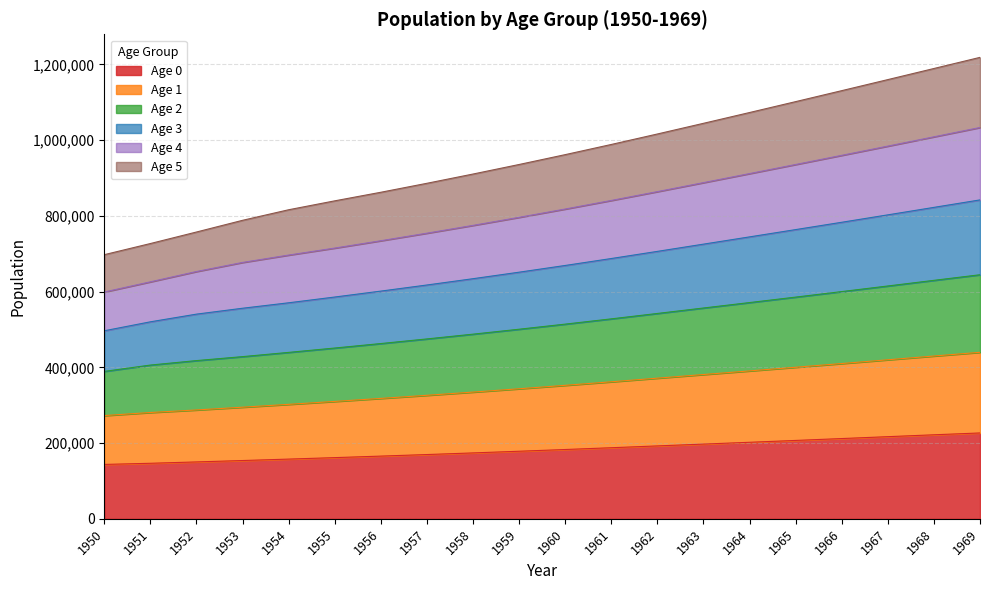

What is the total value across all series at 1956?

862469